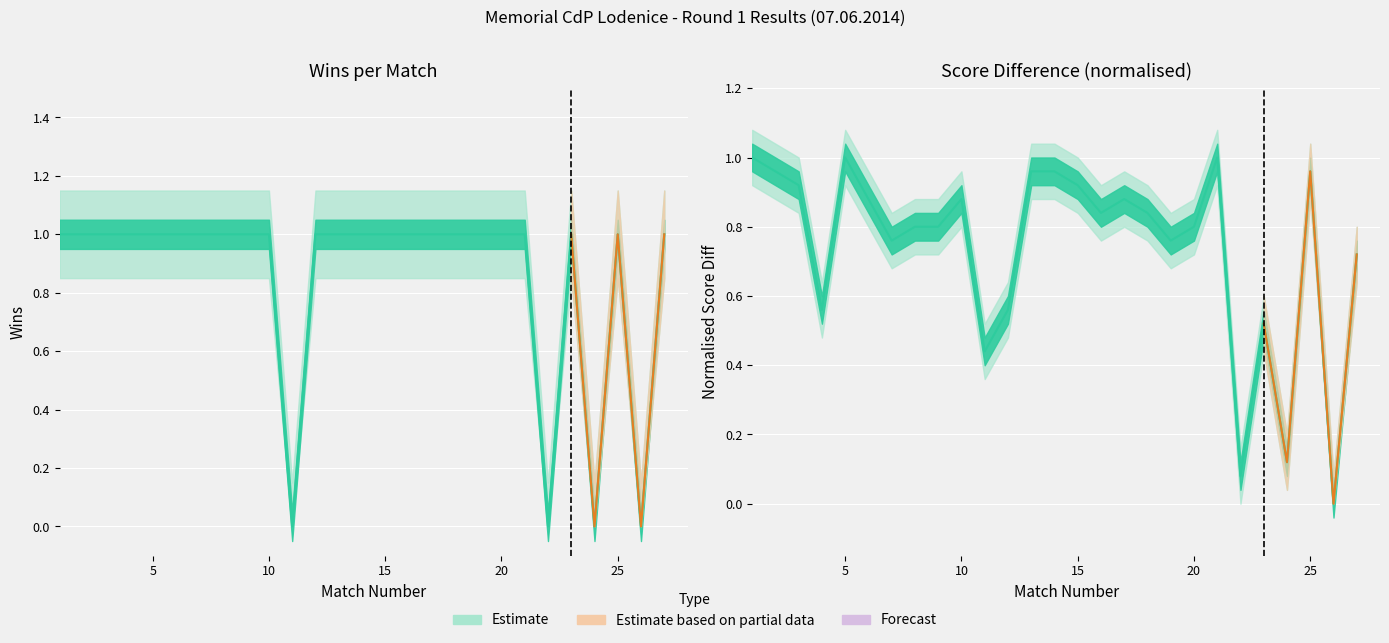

Which series has the widest spread of values?

wins